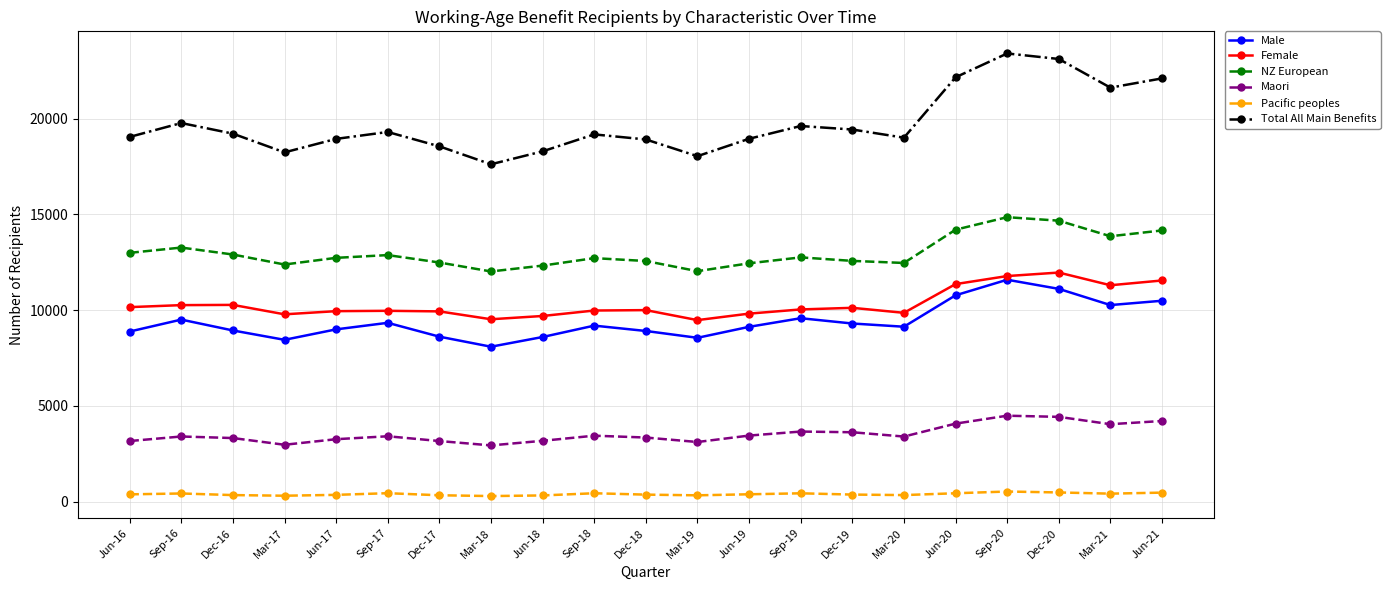

What is the total value across all series at Mar-19?

51576